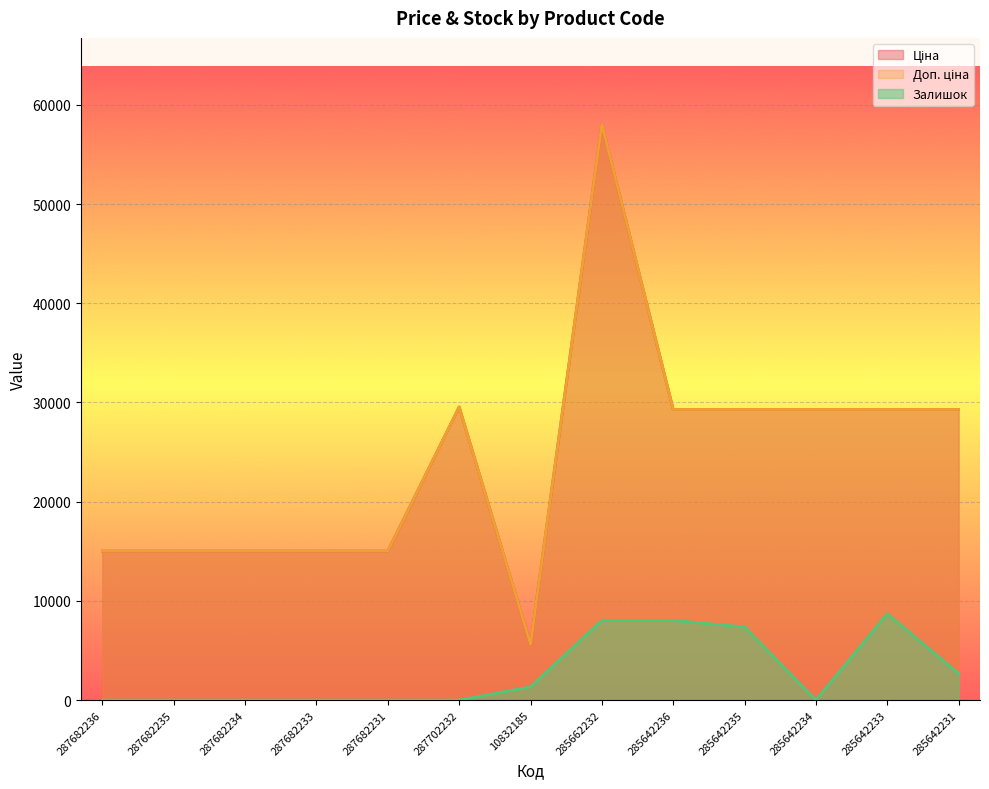

What is the label of the 2nd point from the left?

287682235